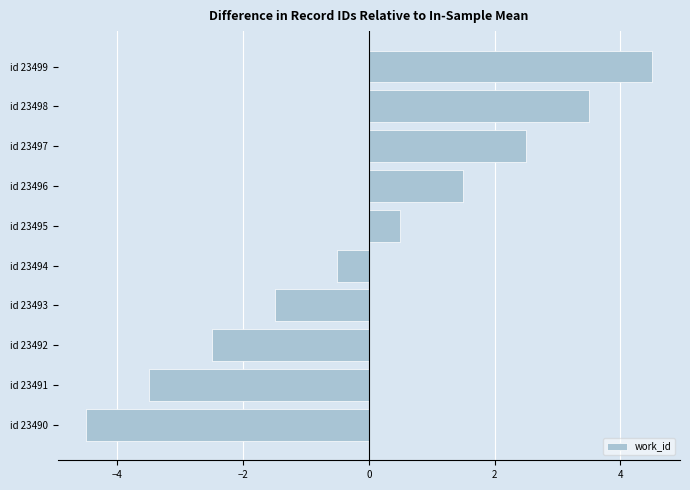

Which has a higher value, id 23491 or id 23495?

id 23495